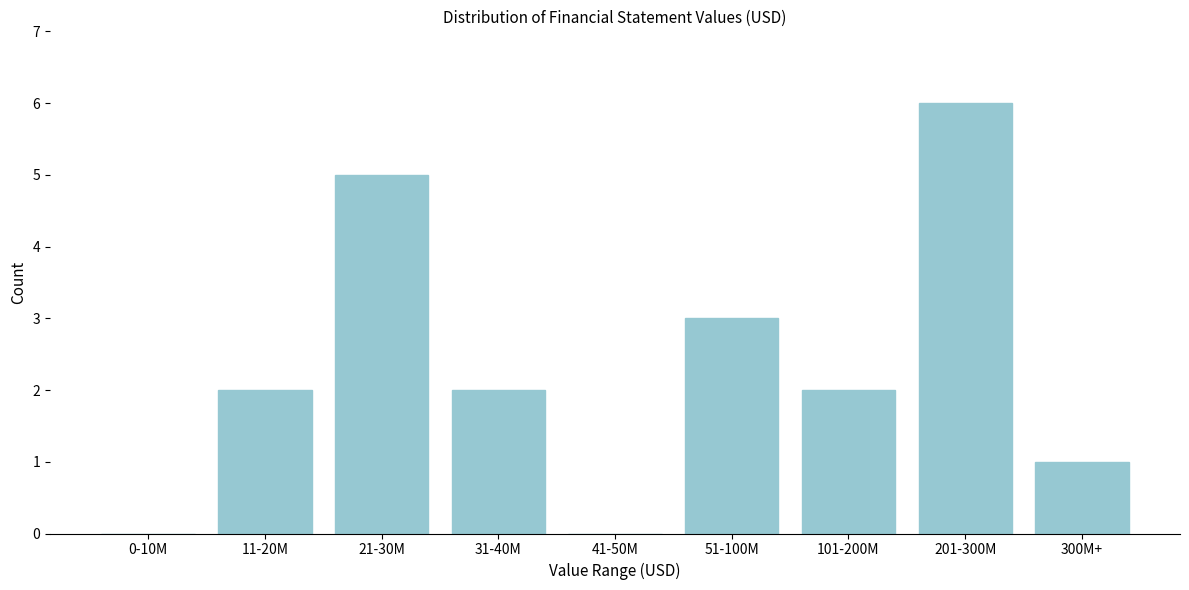

Reading left to right, list all the values displayed in this chart.

0-10M=0	11-20M=2	21-30M=5	31-40M=2	41-50M=0	51-100M=3	101-200M=2	201-300M=6	300M+=1